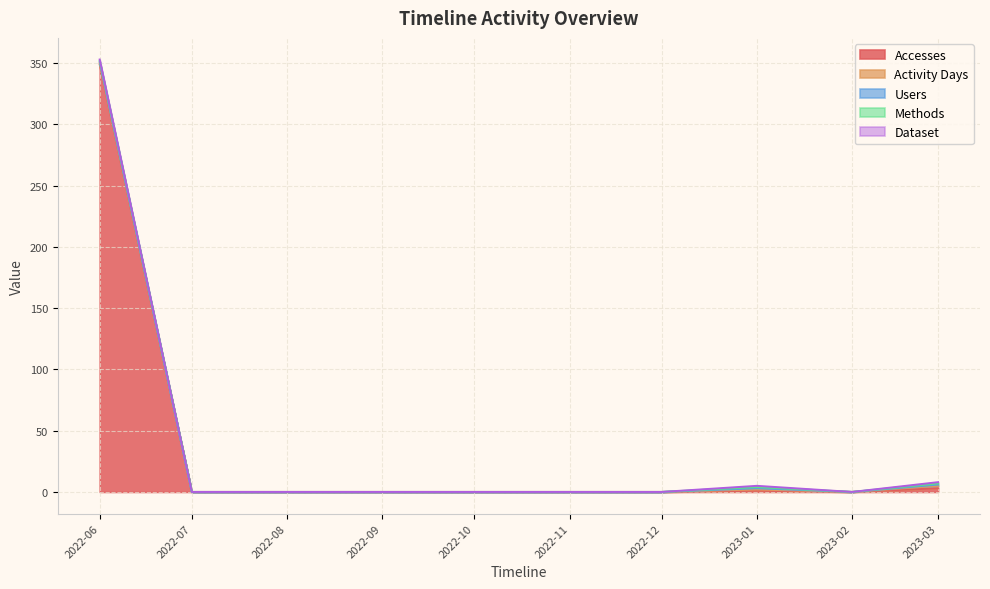

How many Activity Days values are between 0 and 1?

9